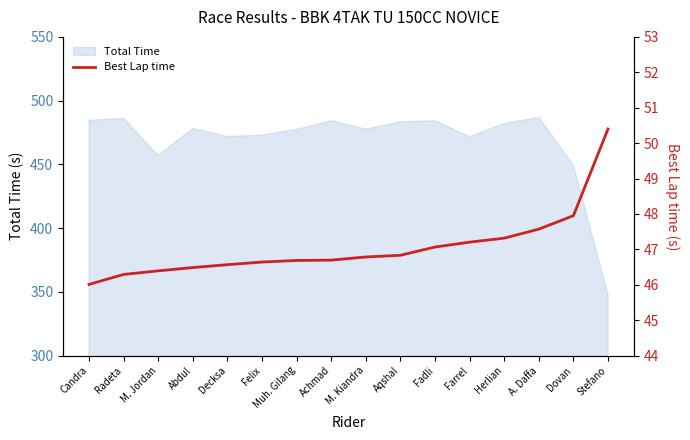

The value of Total Time at Herlian is 482.0. True or false?

True